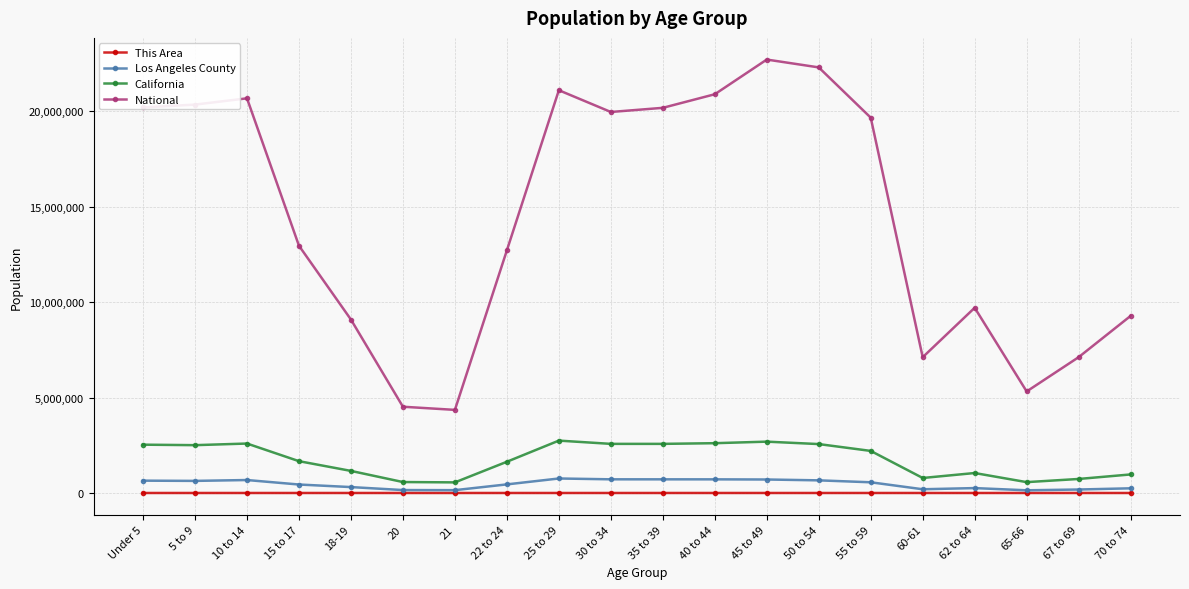

How many distinct data groups are displayed?

4